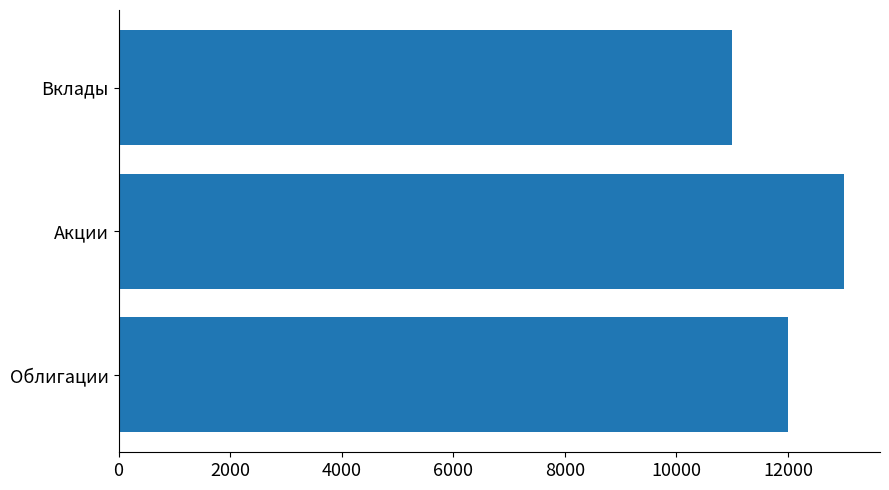

How many categories are shown in the chart?

3